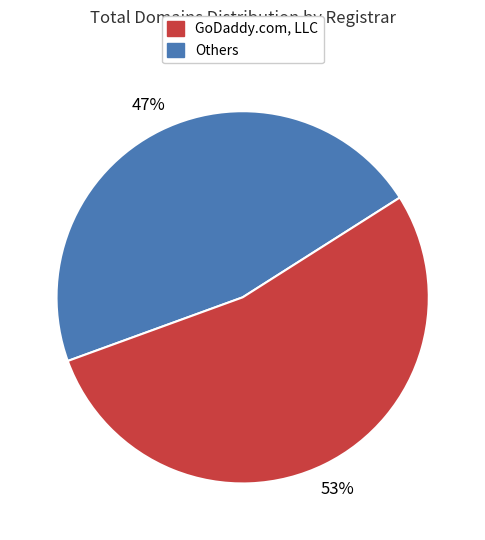

To the nearest percent, what is the average slice percentage?

50%